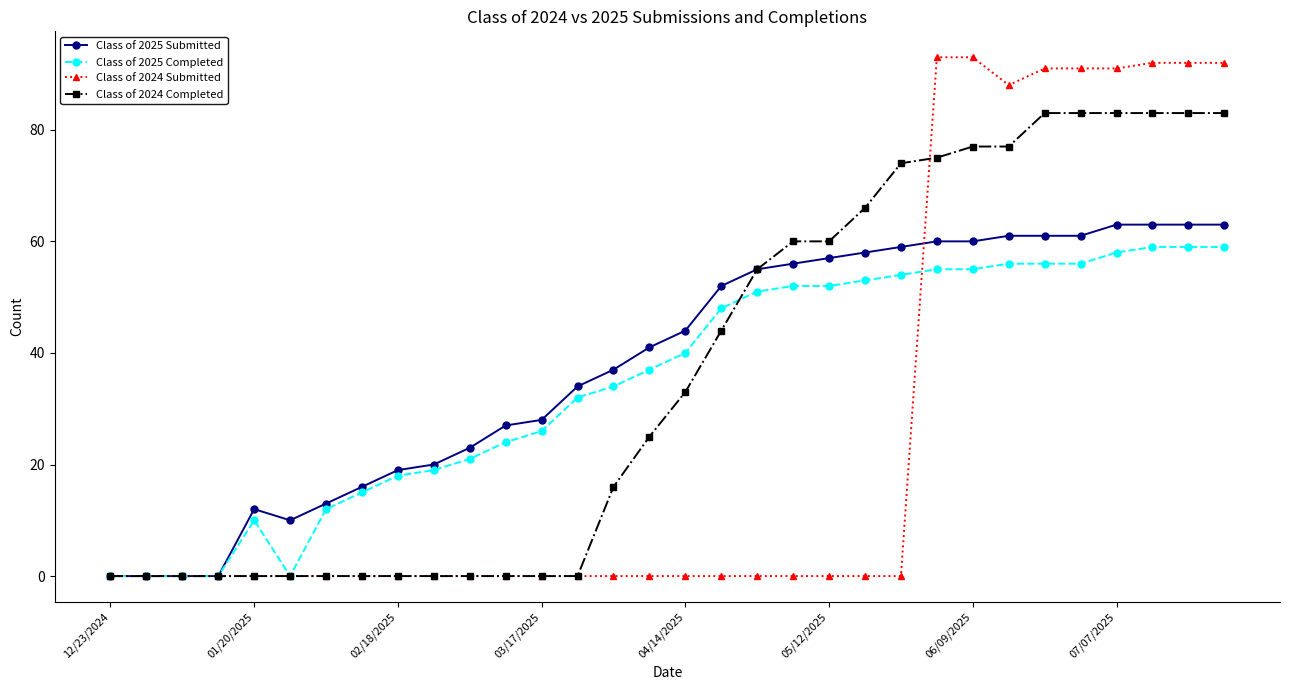

What is the value of the Class of 2025 Completed point at the 5th from the left?

10